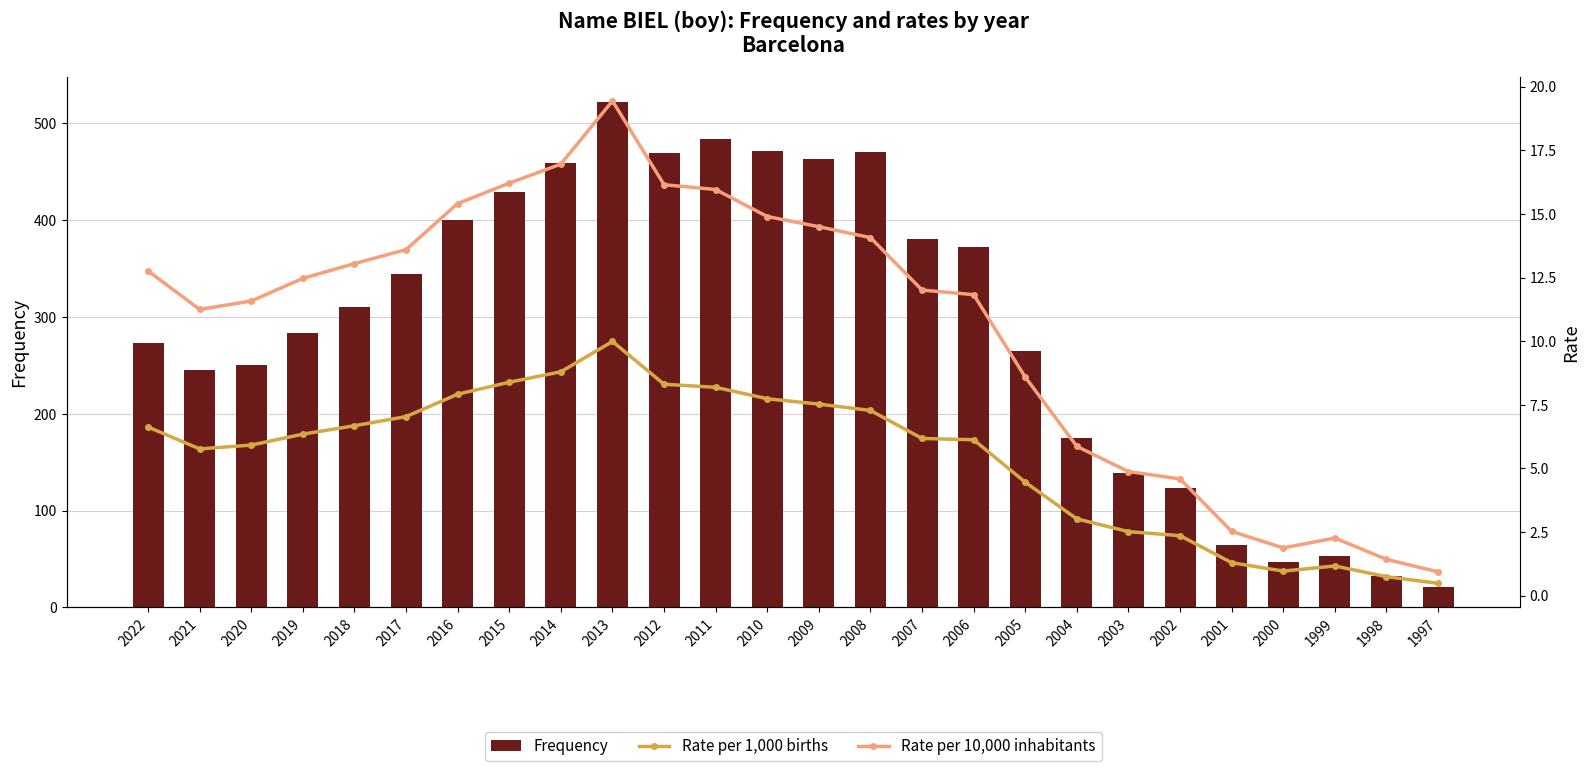

Reading left to right, extract all data points from this chart.

Frequency: 2022=273.0	2021=245.0	2020=250.0	2019=283.0	2018=310.0	2017=344.0	2016=400.0	2015=429.0	2014=459.0	2013=522.0	2012=469.0	2011=484.0	2010=472.0	2009=463.0	2008=470.0	2007=381.0	2006=372.0	2005=265.0	2004=175.0	2003=139.0	2002=123.0	2001=64.0	2000=47.0	1999=53.0	1998=32.0	1997=21.0
Rate per 1,000 births: 2022=6.6	2021=5.8	2020=5.9	2019=6.3	2018=6.7	2017=7.0	2016=7.9	2015=8.4	2014=8.8	2013=10.0	2012=8.3	2011=8.2	2010=7.7	2009=7.5	2008=7.3	2007=6.2	2006=6.1	2005=4.5	2004=3.0	2003=2.5	2002=2.4	2001=1.3	2000=1.0	1999=1.2	1998=0.8	1997=0.5
Rate per 10,000 inhabitants: 2022=12.8	2021=11.2	2020=11.6	2019=12.5	2018=13.1	2017=13.6	2016=15.4	2015=16.2	2014=17.0	2013=19.4	2012=16.1	2011=16.0	2010=14.9	2009=14.5	2008=14.1	2007=12.0	2006=11.8	2005=8.6	2004=5.9	2003=4.9	2002=4.6	2001=2.5	2000=1.9	1999=2.3	1998=1.4	1997=0.9